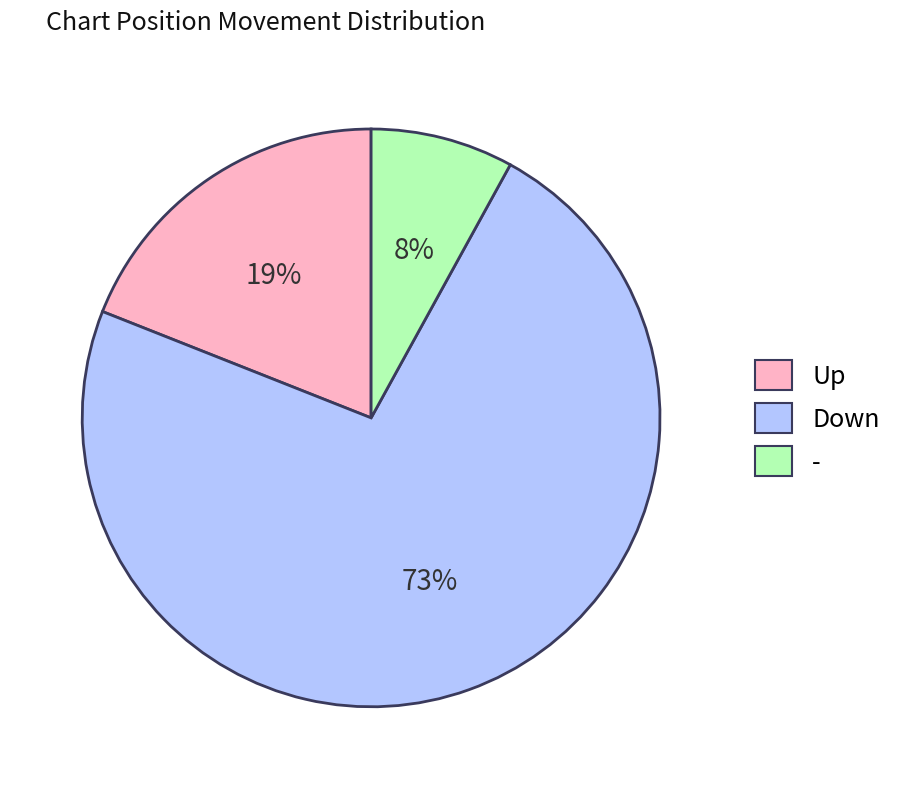

To the nearest percent, what portion does - represent?

8%